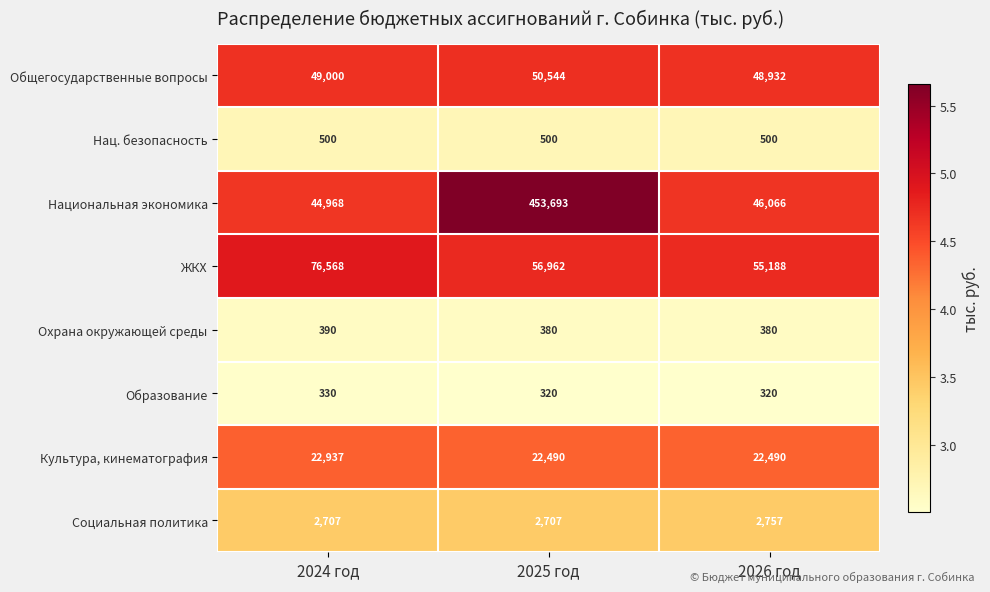

At which category is the sum across all series the highest?

2025 год